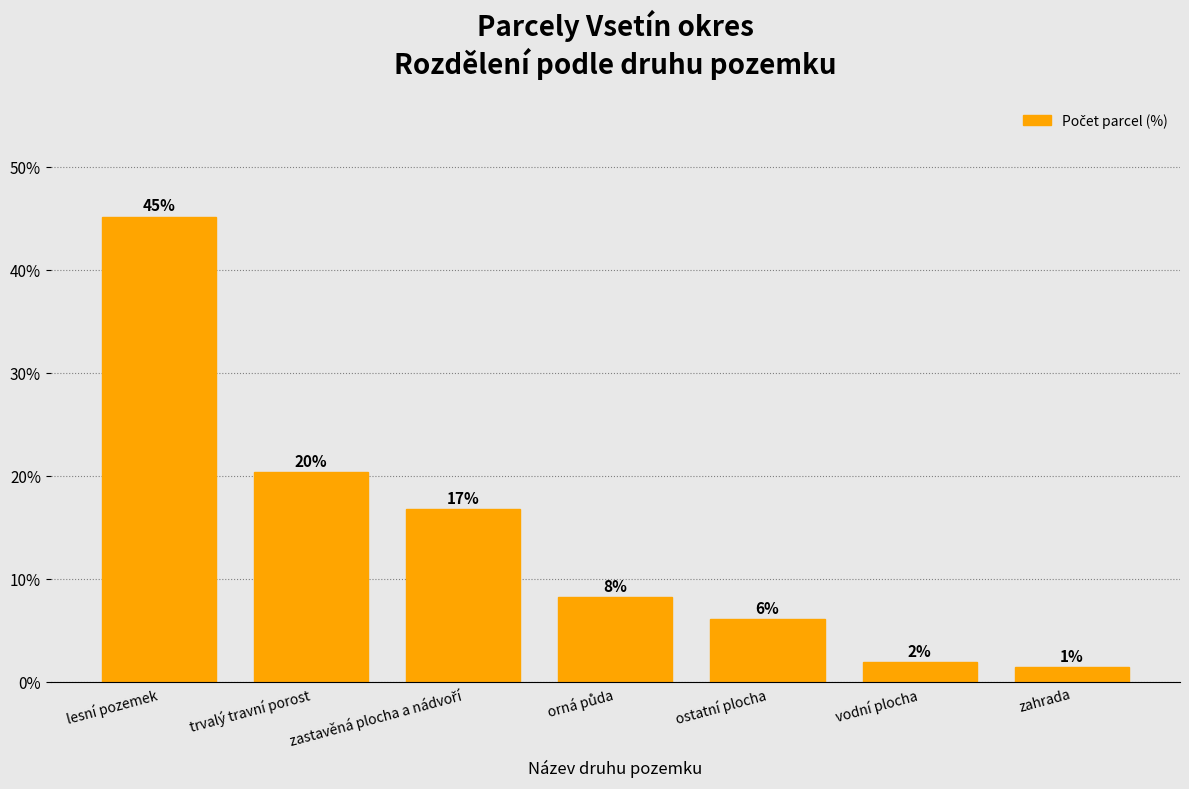

Reading right to left, what are all the values shown in this chart?

zahrada=1.4	vodní plocha=1.9	ostatní plocha=6.1	orná půda=8.2	zastavěná plocha a nádvoří=16.8	trvalý travní porost=20.4	lesní pozemek=45.2